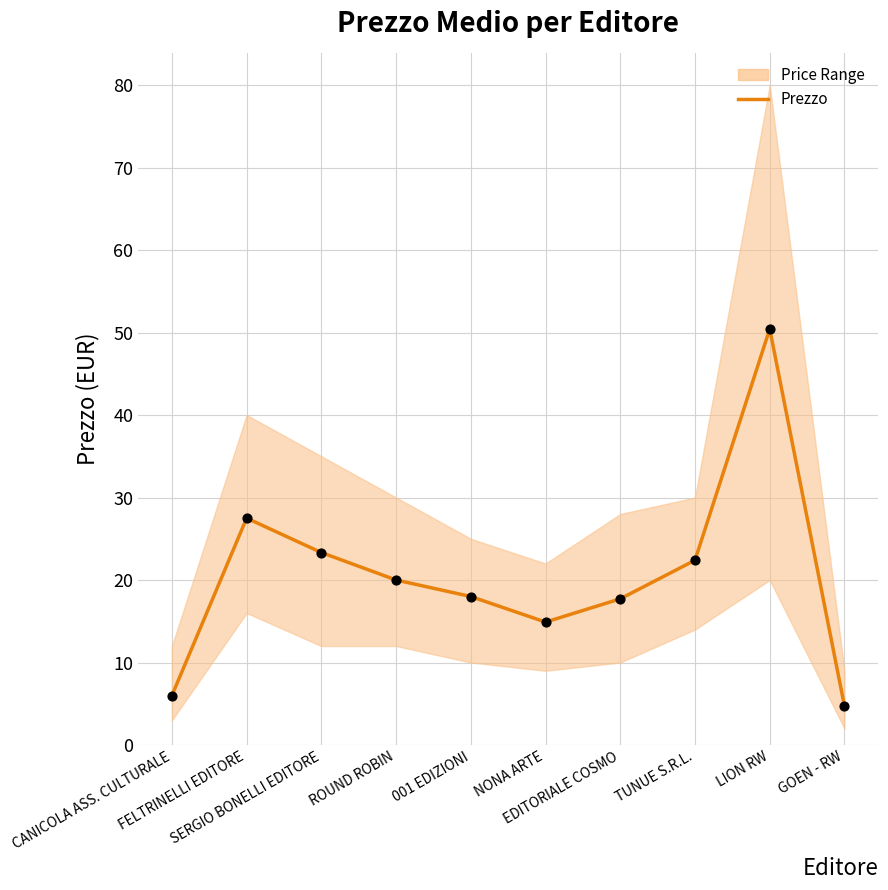

Which has a higher value, TUNUE S.R.L. or ROUND ROBIN?

TUNUE S.R.L.